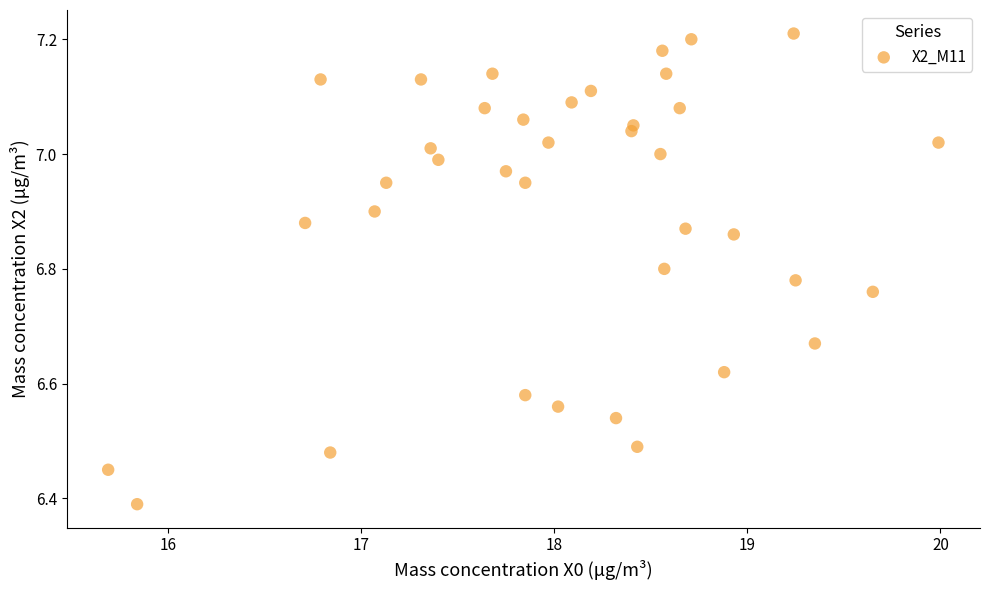

What is the range of X values (max minus min)?

4.3